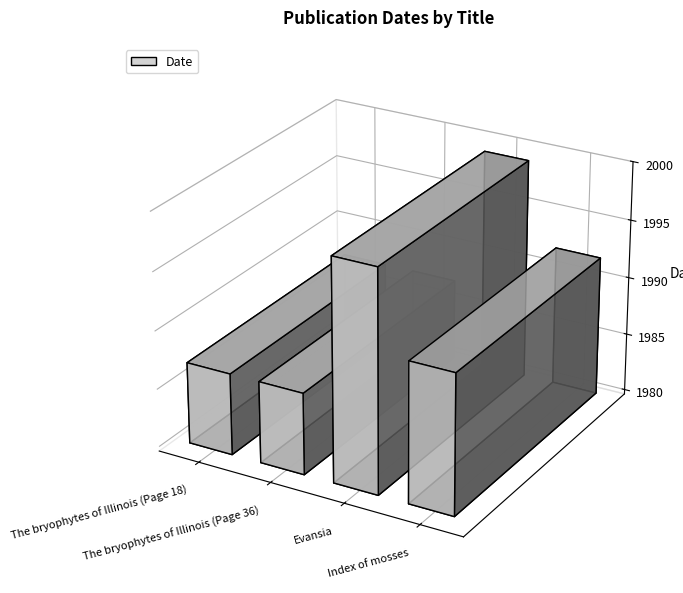

What is the maximum value shown in the chart?

1999